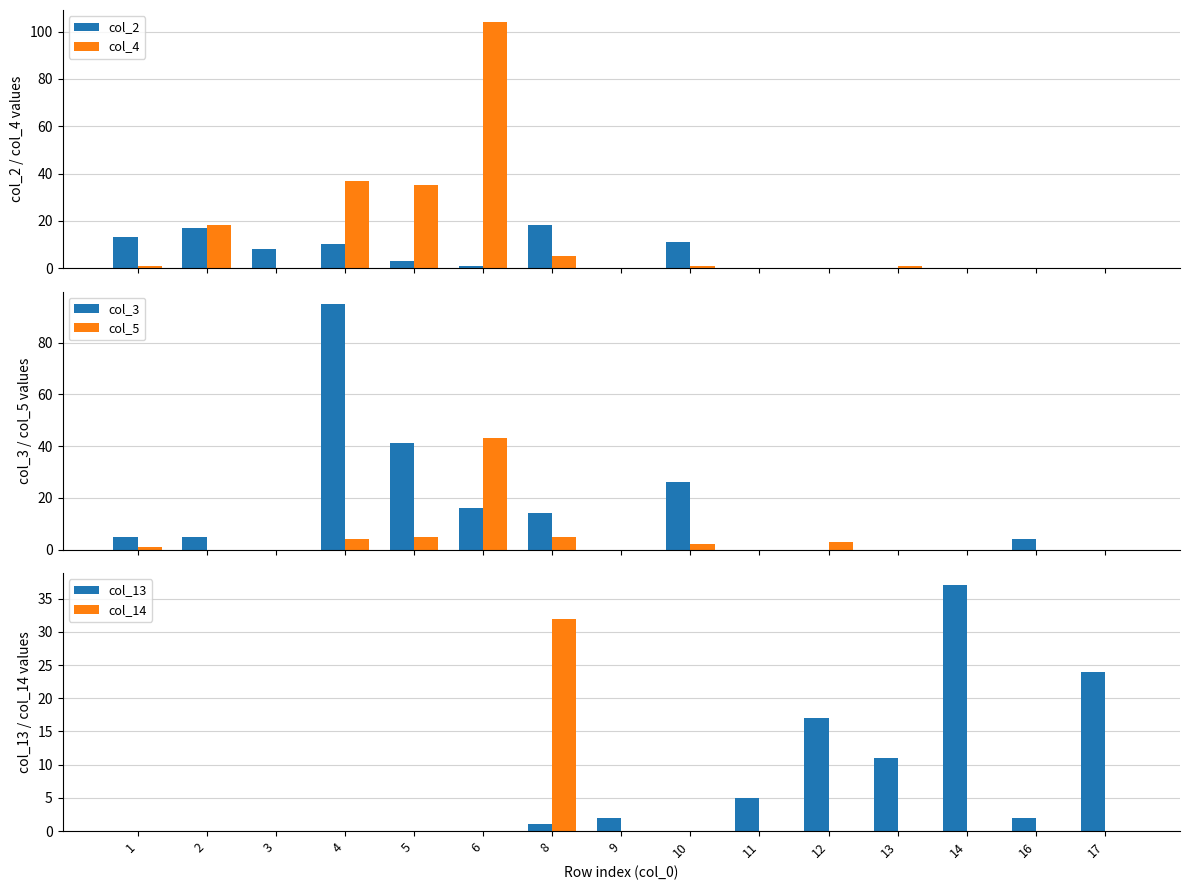

What is the difference between the col_2 values at 17 and 4?

10